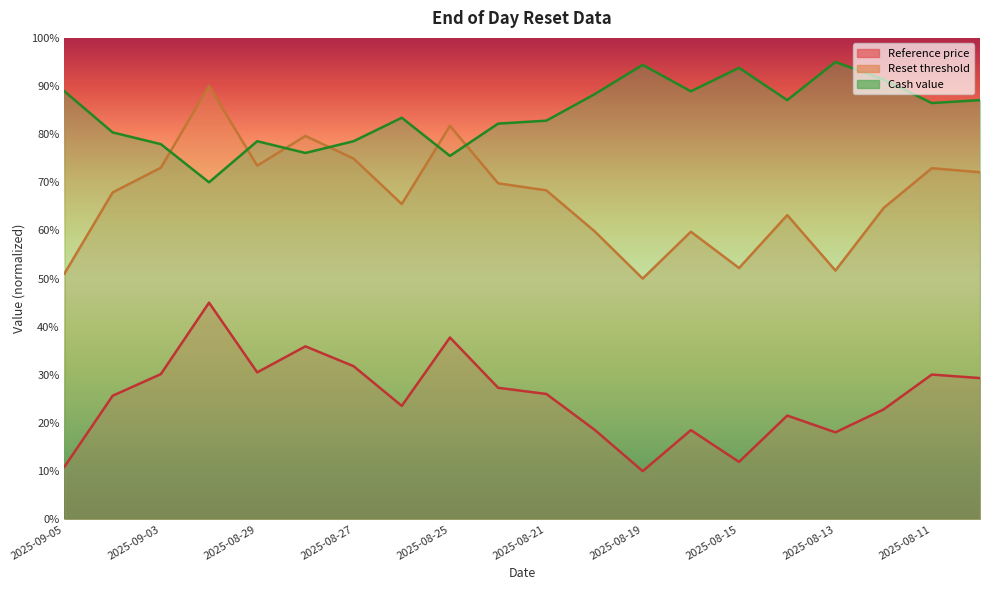

Rank the series at 2025-09-04 from lowest to highest value.

Reference price, Reset threshold, Cash value